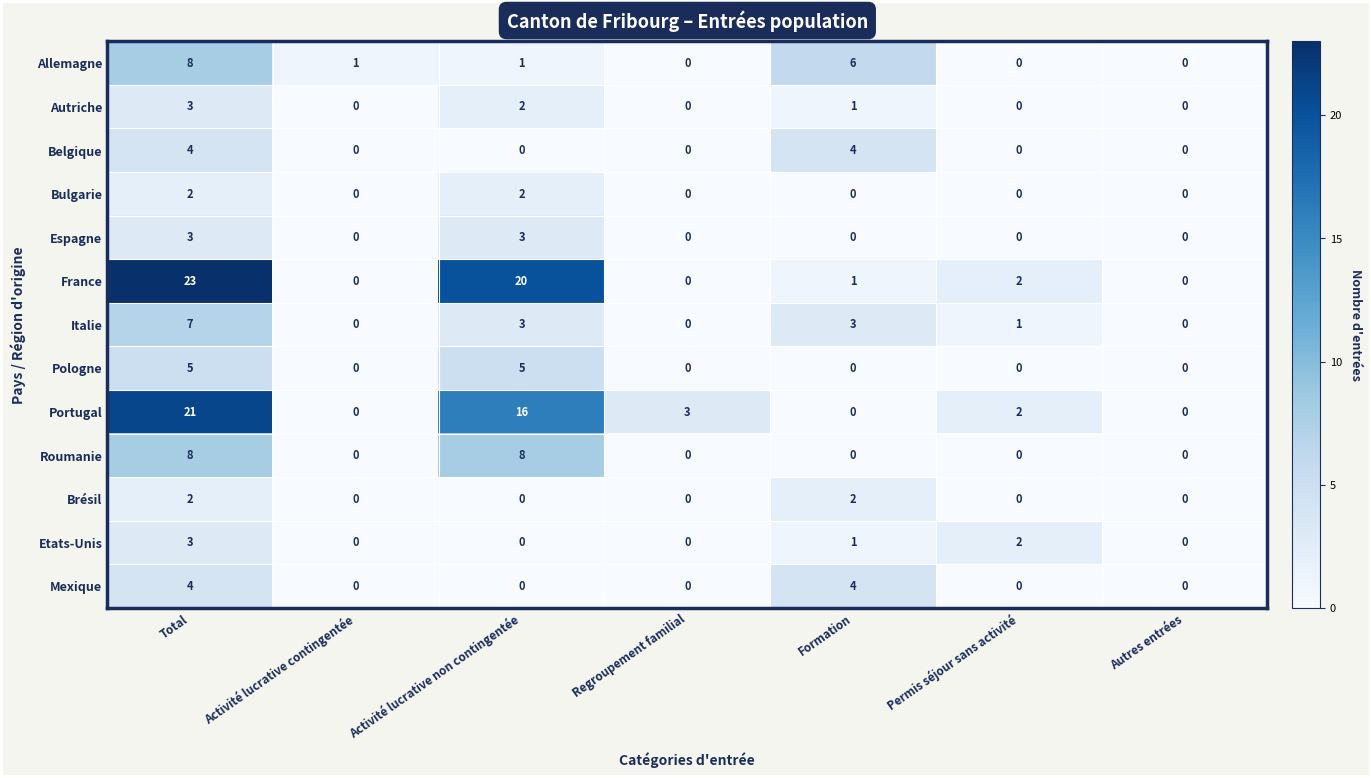

What is the difference between the second highest and minimum values in the Belgique series?

4